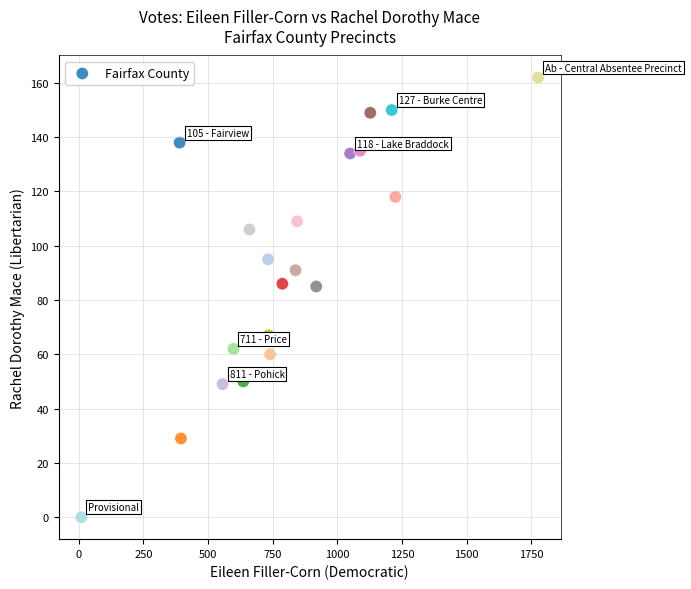

What is the range of X values (max minus min)?

1766